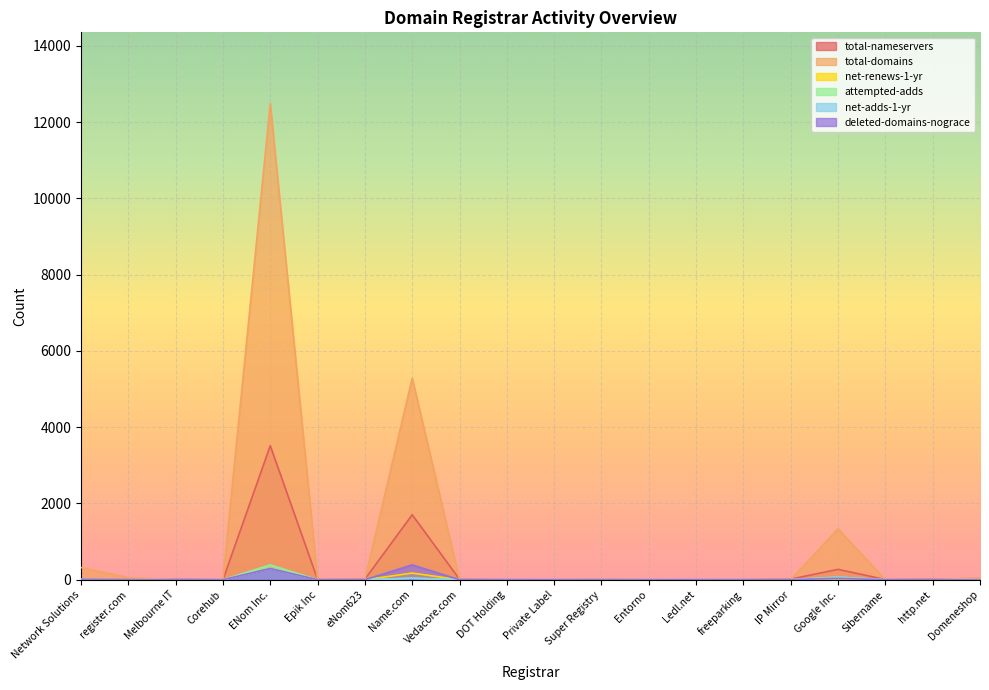

What is the label of the 8th point from the right?

Entorno